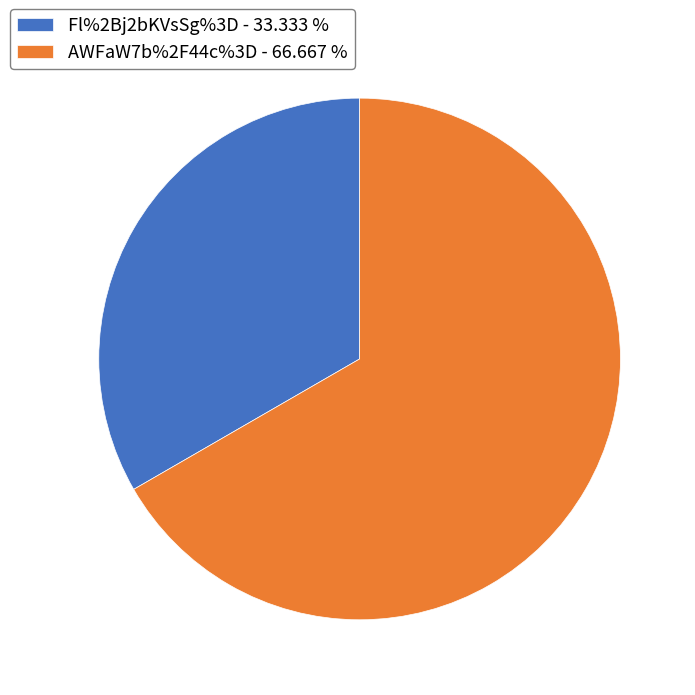

Does any single category account for the majority?

Yes